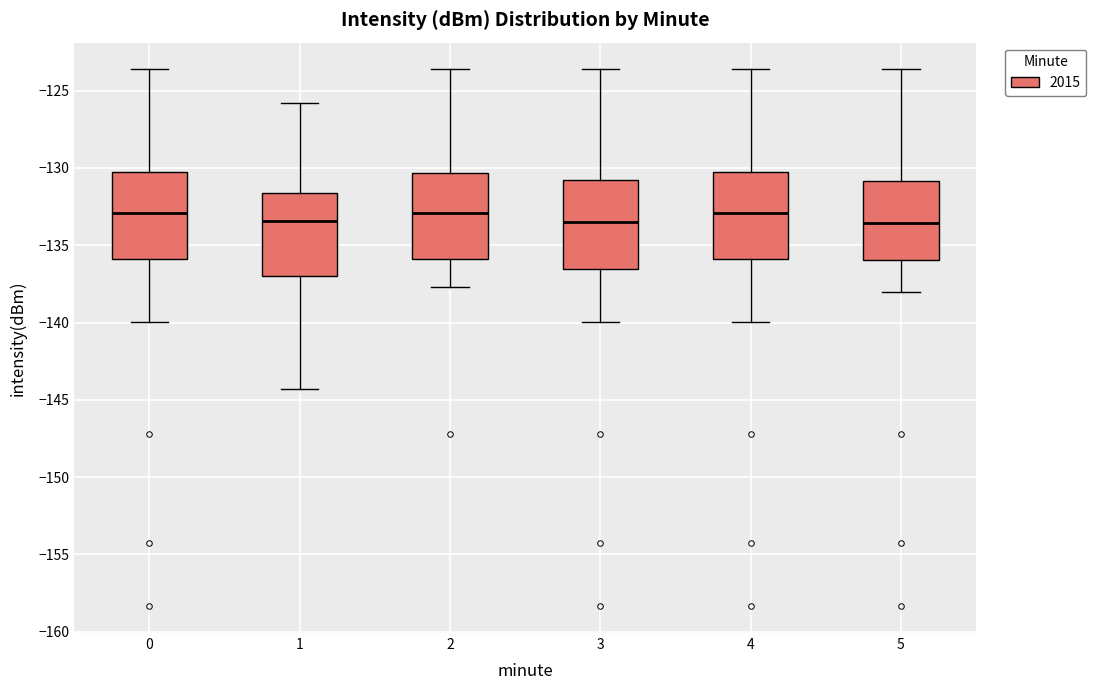

Reading left to right, transcribe this box plot: for each box, give where its median line is, the range the box spans, and where its two whiskers end, as read against the y-axis. The values are not printed on the chart, so give them approximately, as read against the axis.

0: median -133.0, box -136.0 to -130.5, whiskers -140.0 to -123.5
1: median -133.5, box -137.0 to -131.5, whiskers -144.5 to -126.0
2: median -133.0, box -136.0 to -130.5, whiskers -137.5 to -123.5
3: median -133.5, box -136.5 to -131.0, whiskers -140.0 to -123.5
4: median -133.0, box -136.0 to -130.5, whiskers -140.0 to -123.5
5: median -133.5, box -136.0 to -131.0, whiskers -138.0 to -123.5